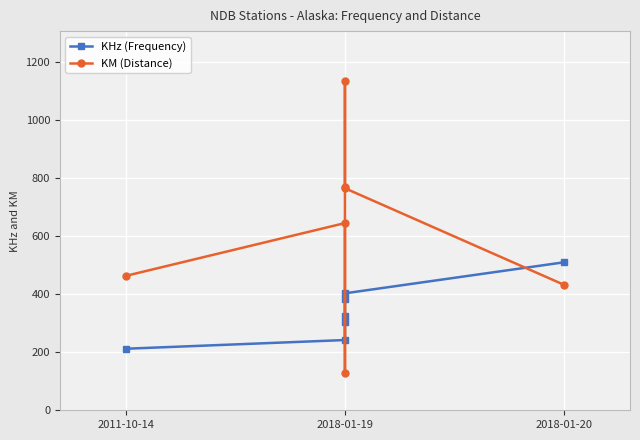

What is the difference between the maximum and second lowest values in the KHz (Frequency) series?

268